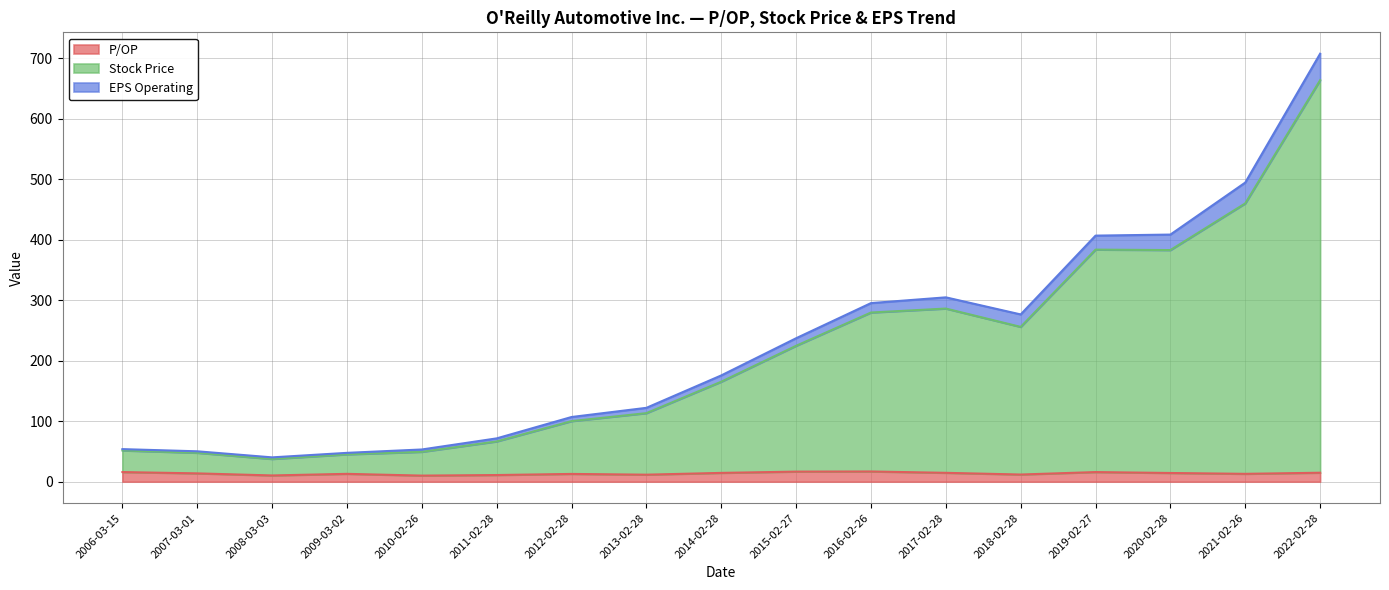

What is the label of the 10th point from the left?

2015-02-27